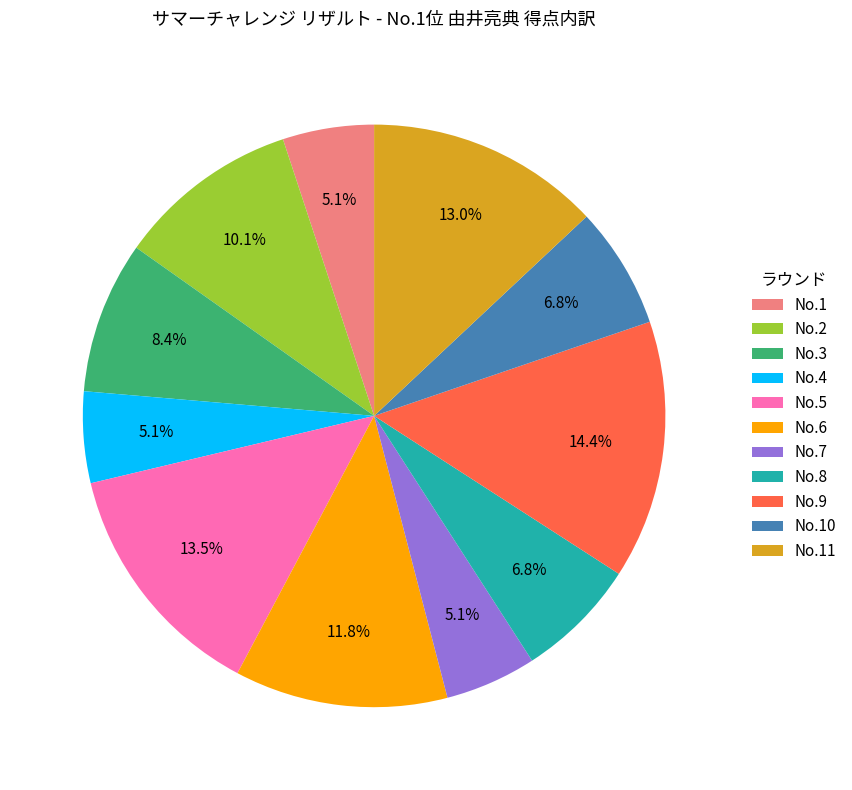

Combined, what portion of the pie is No.10 and No.11?

19.8%